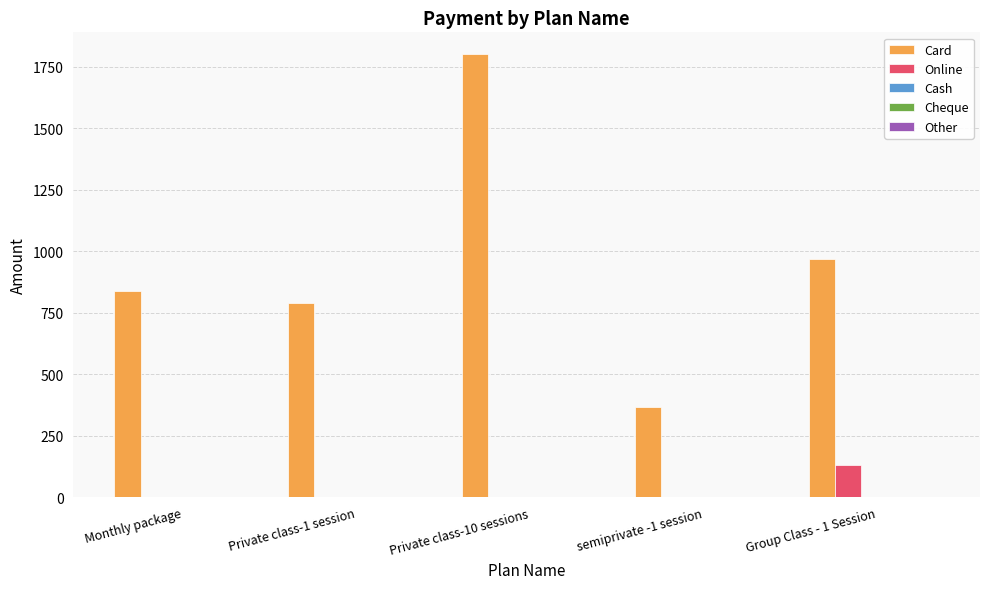

How many groups of bars are there?

5